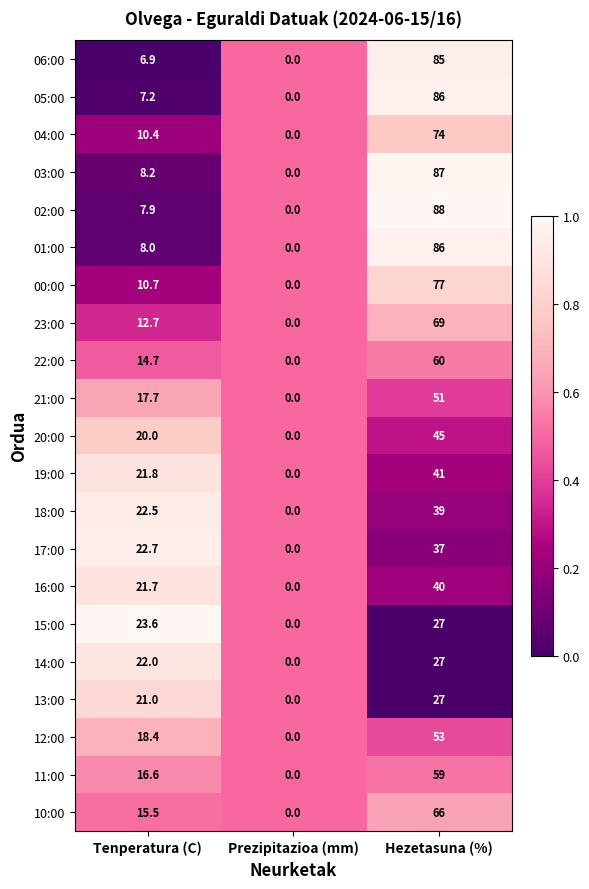

Which category has the highest value across all series?

Hezetasuna (%)